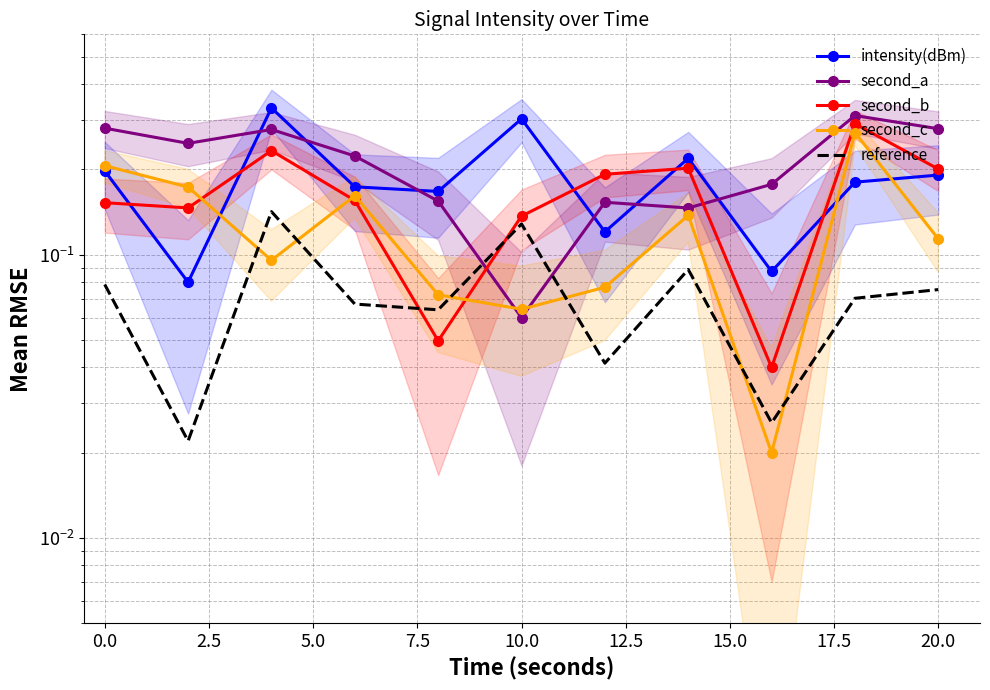

True or false: intensity(dBm) has more than 1 points higher than both neighbors.

True